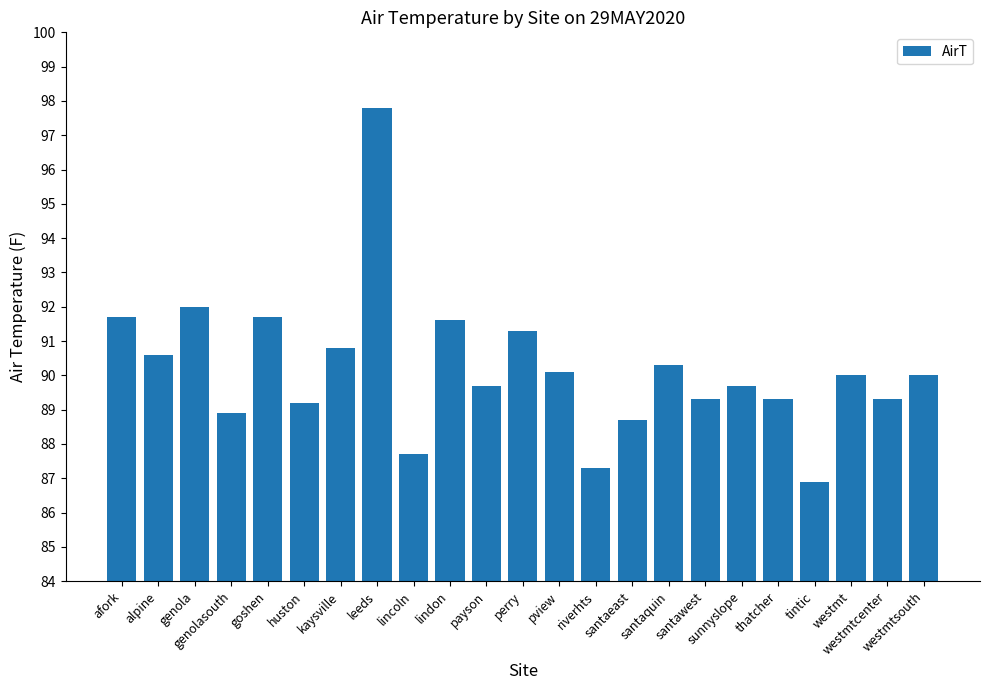

The value at genolasouth is 88.9. True or false?

True